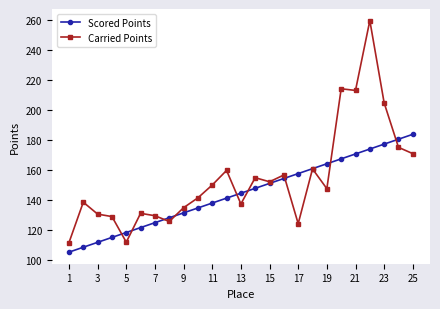

What is the highest value of the Carried Points series?

259.4